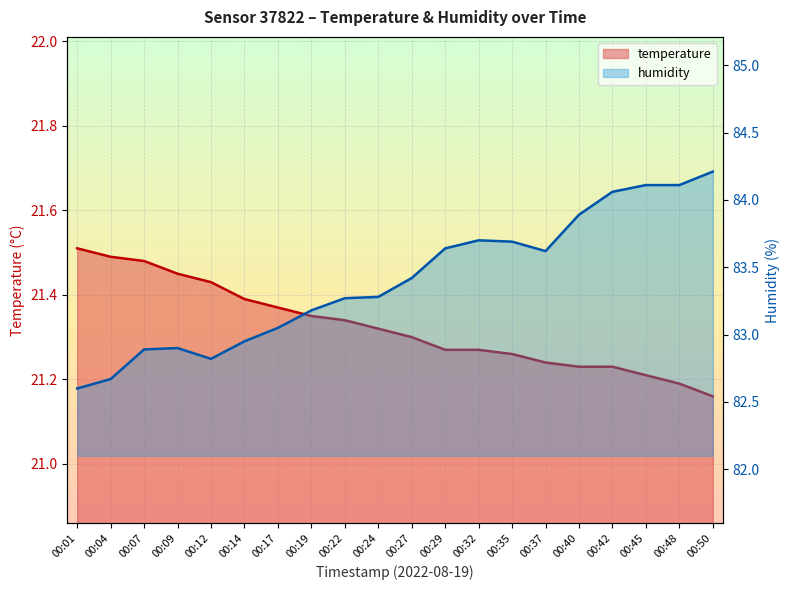

The humidity series shows 82.8 at 00:12. True or false?

True